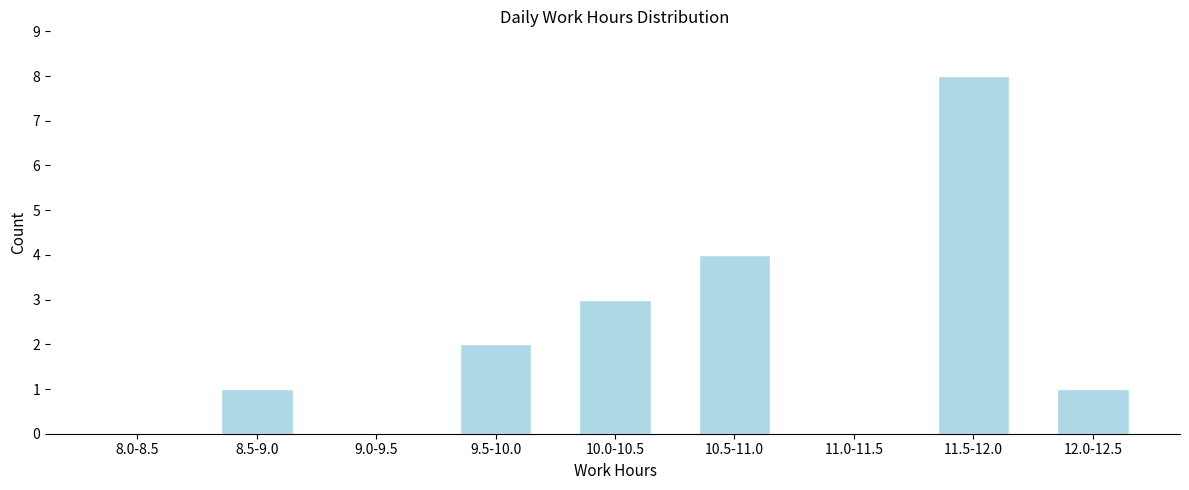

Reading right to left, what are all the values shown in this chart?

12.0-12.5=1	11.5-12.0=8	11.0-11.5=0	10.5-11.0=4	10.0-10.5=3	9.5-10.0=2	9.0-9.5=0	8.5-9.0=1	8.0-8.5=0